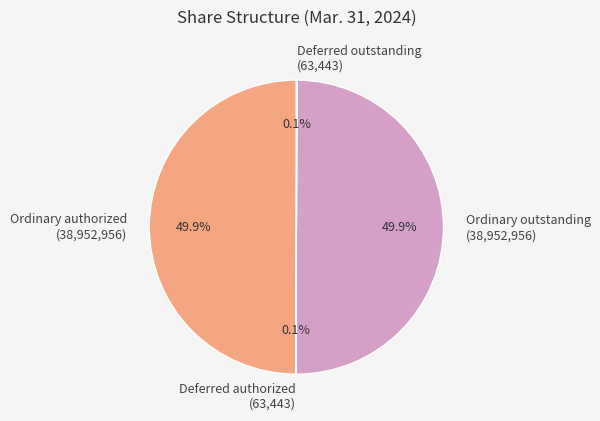

What portion of the pie excludes Ordinary outstanding (38,952,956)?

50.1%